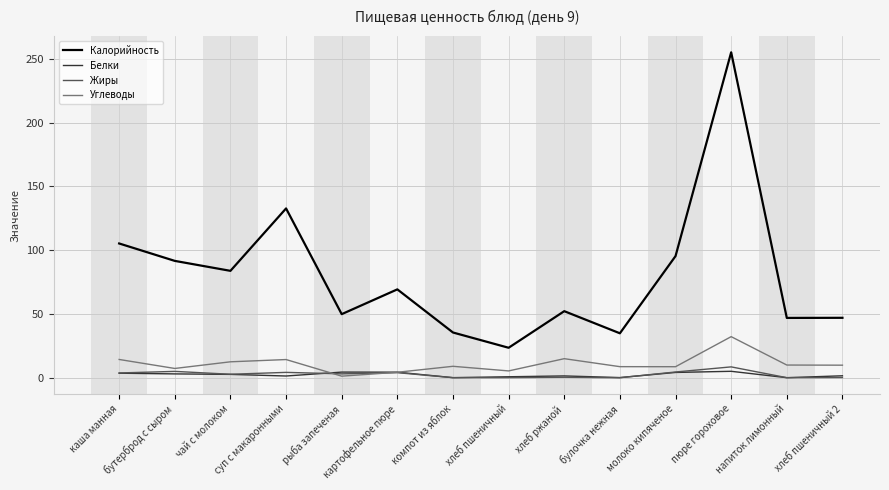

Does the chart display data point markers on the line(s)?

No